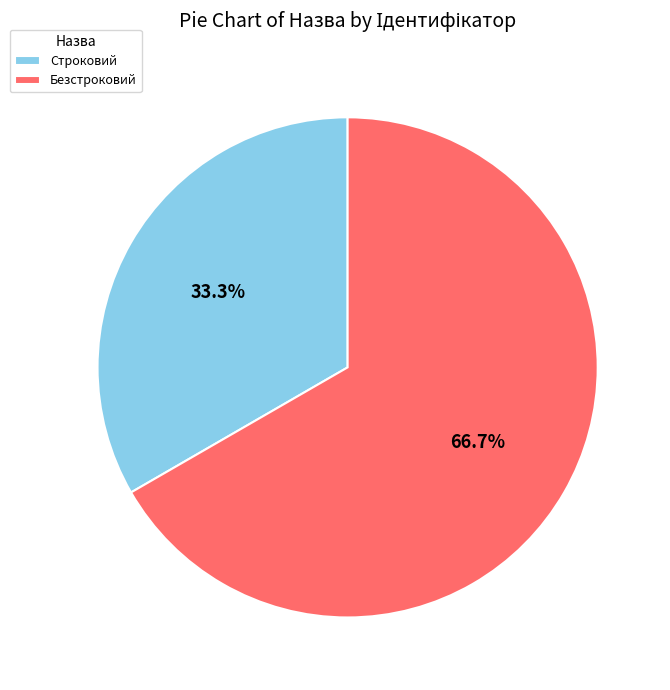

To the nearest percent, what is the combined percentage of Безстроковий and Строковий?

100%